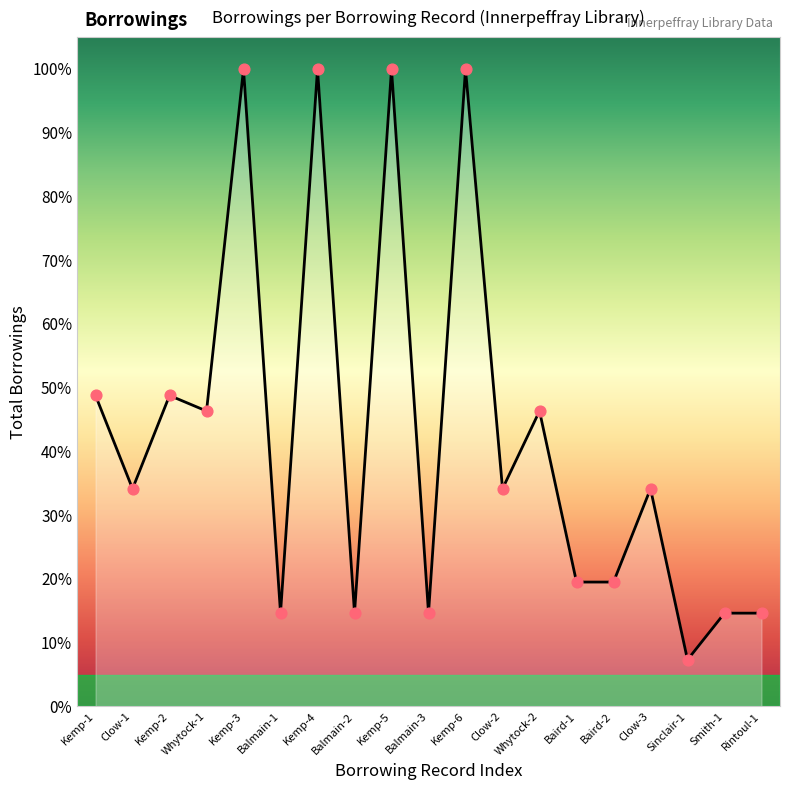

Is the value of Borrowings per Record (line) at Balmain-2 greater than the value of Data points at Balmain-1?

No